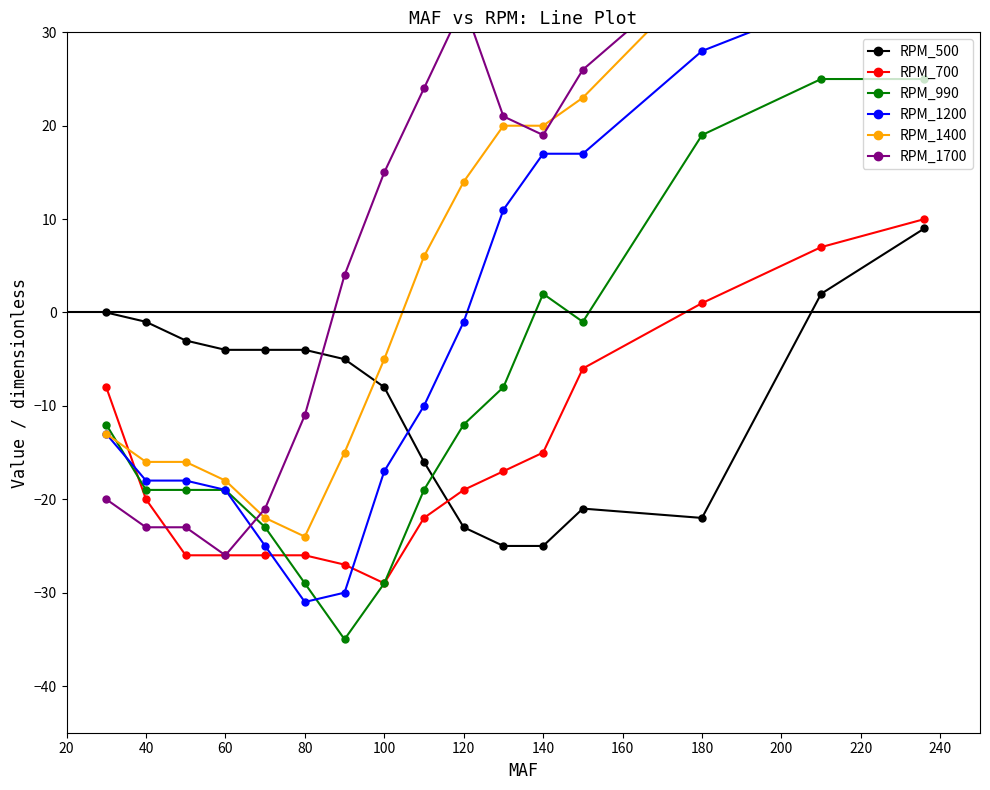

After their last crossing, which series has the higher values: RPM_990 or RPM_500?

RPM_990